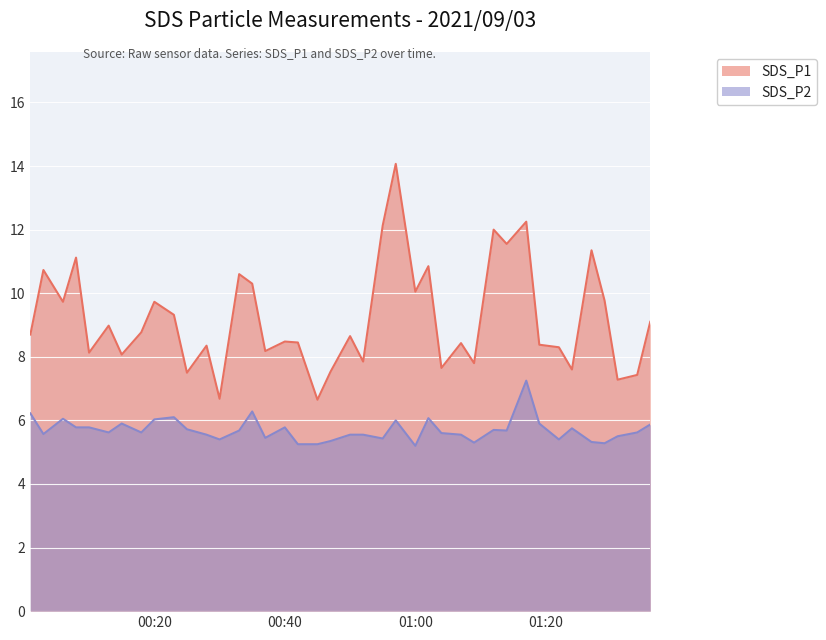

What is the difference between the second highest and minimum values in the SDS_P2 series?

1.1